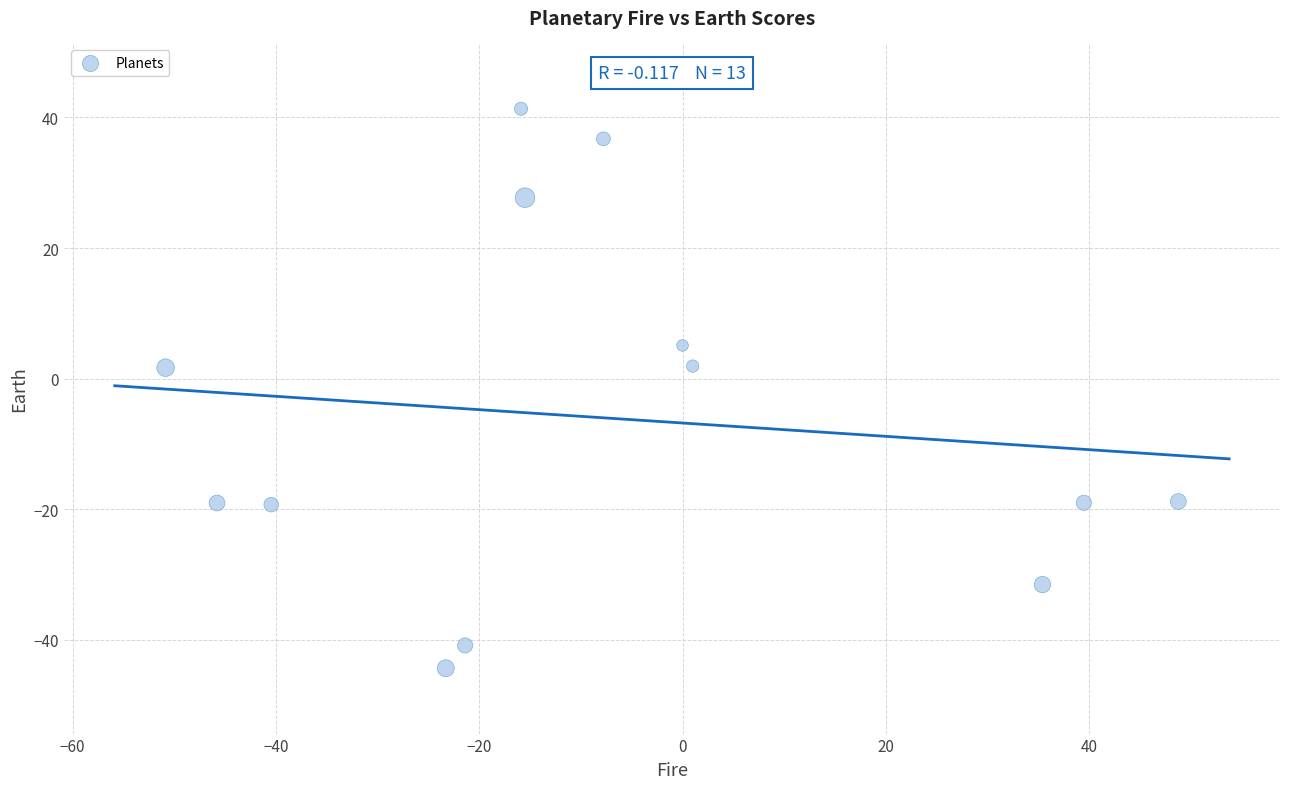

What is the range of X values (max minus min)?

99.6